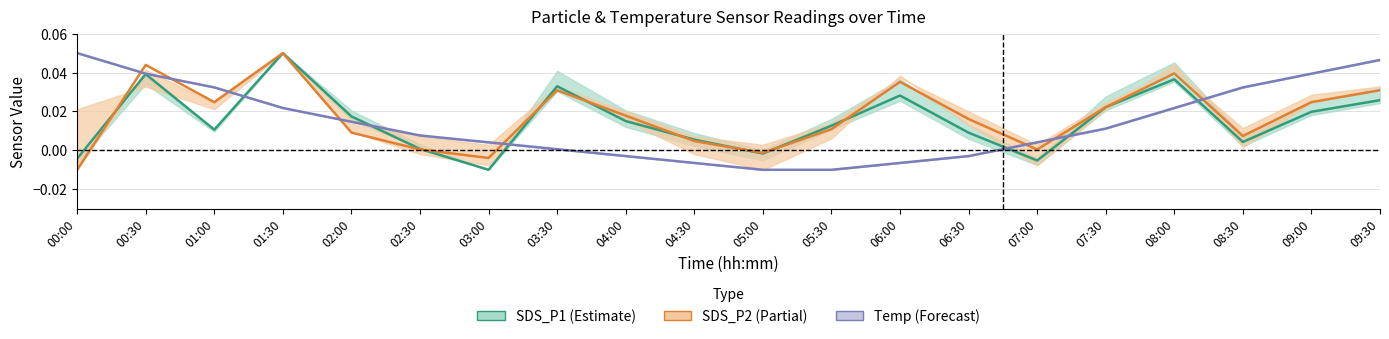

Rank the series by their maximum value, from lowest to highest.

SDS_P1, SDS_P2, Temp